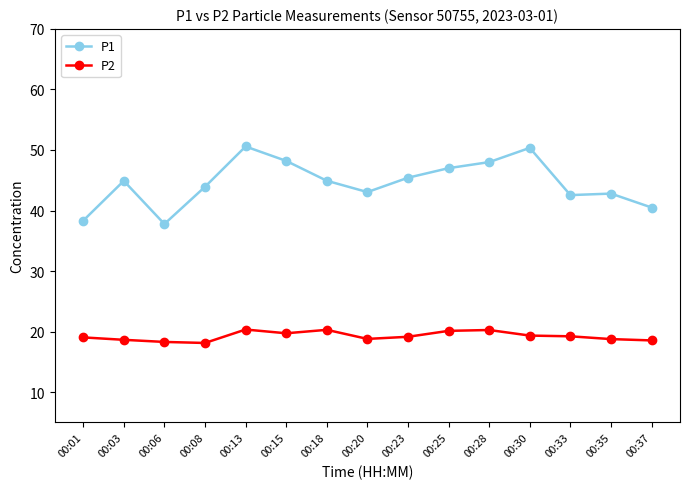

True or false: P1 and P2 intersect in this chart.

False